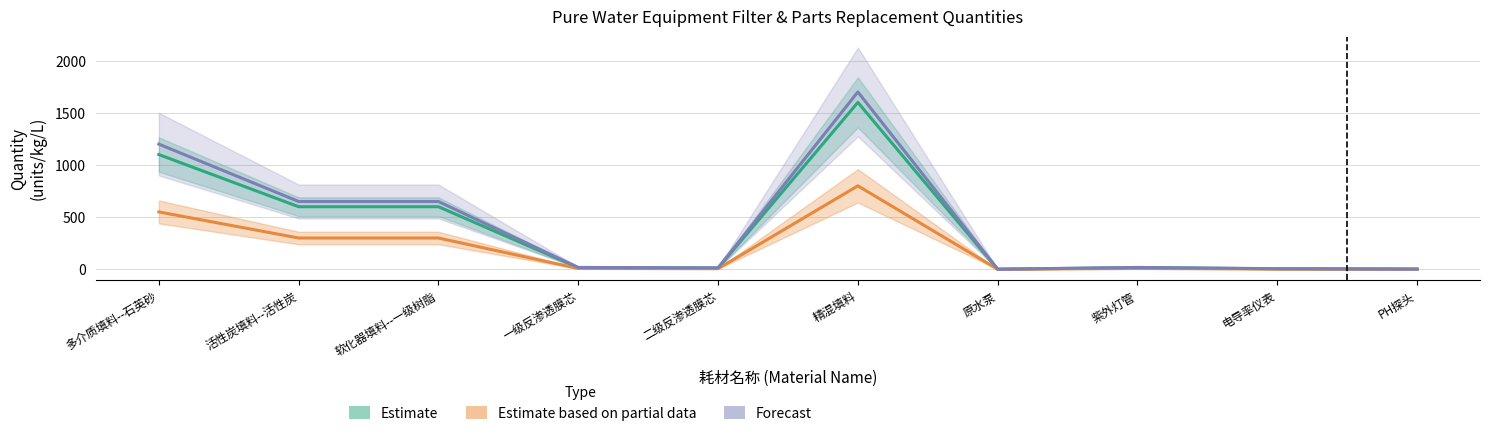

What position from the right is 多介质填料--石英砂?

10